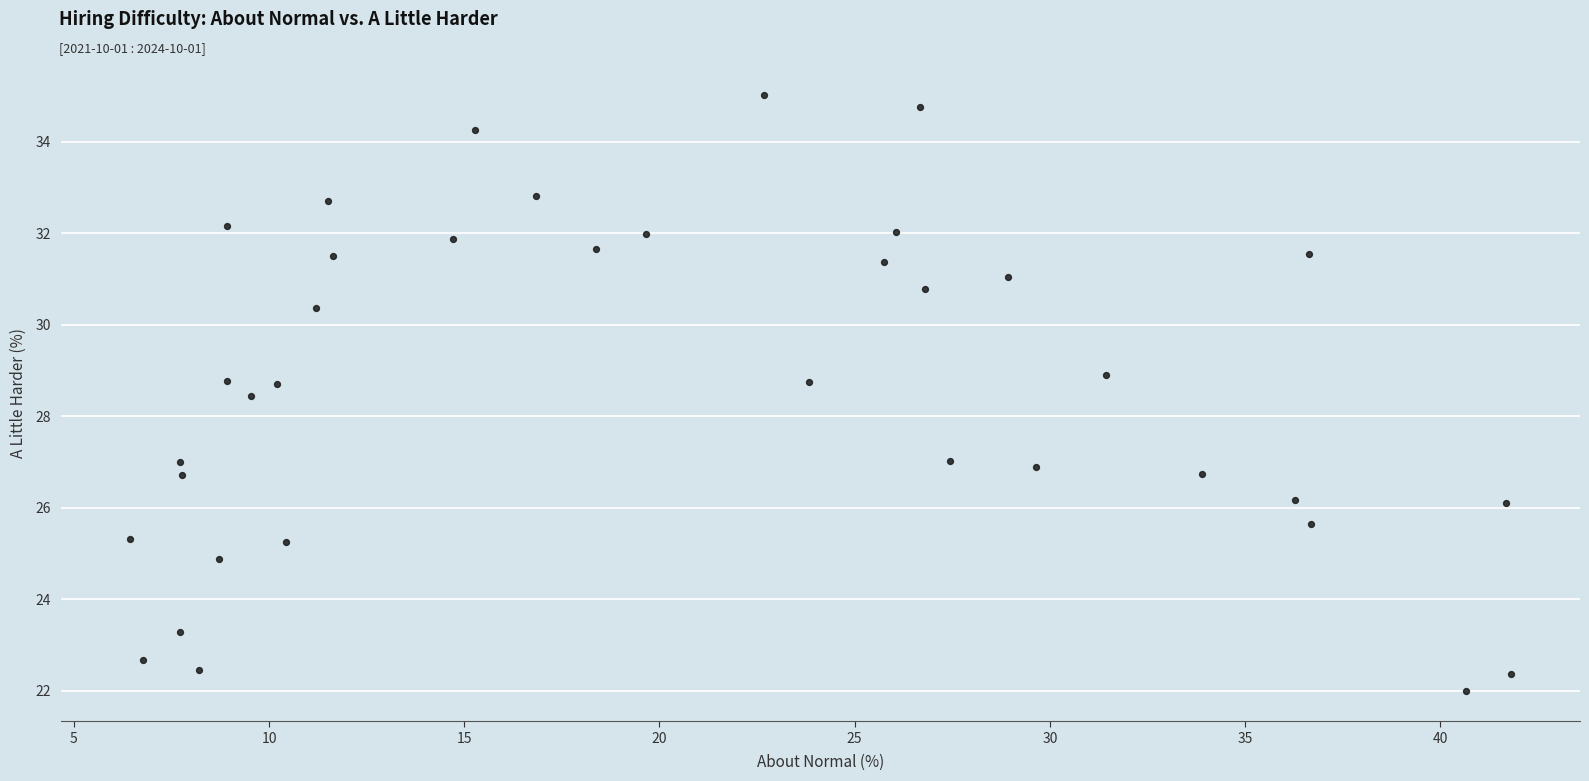

What is the range of X values (max minus min)?

35.4